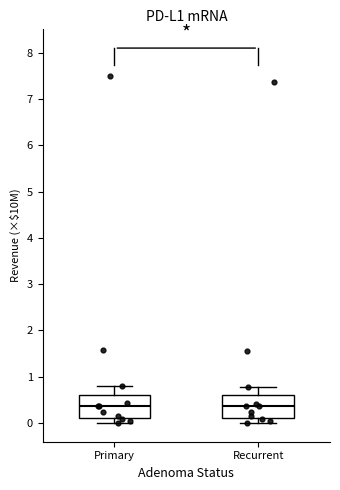

Reading left to right, read every box against the y-axis: the position of its median line, the range the box covers, and the ends of its whiskers. The values are not printed on the chart, so give them approximately, as read against the axis.

Primary: median 0.4, box 0.1 to 0.6, whiskers 0.0 to 0.8
Recurrent: median 0.4, box 0.1 to 0.6, whiskers 0.0 to 0.8